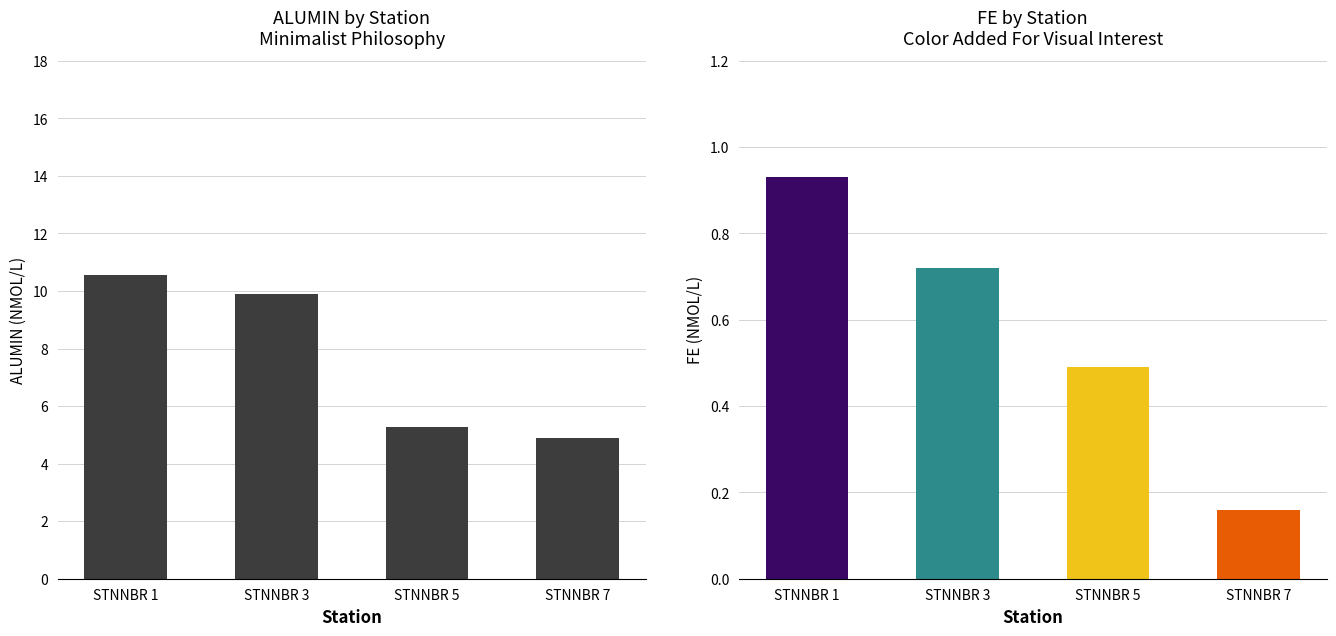

How many data points does each series have?

4